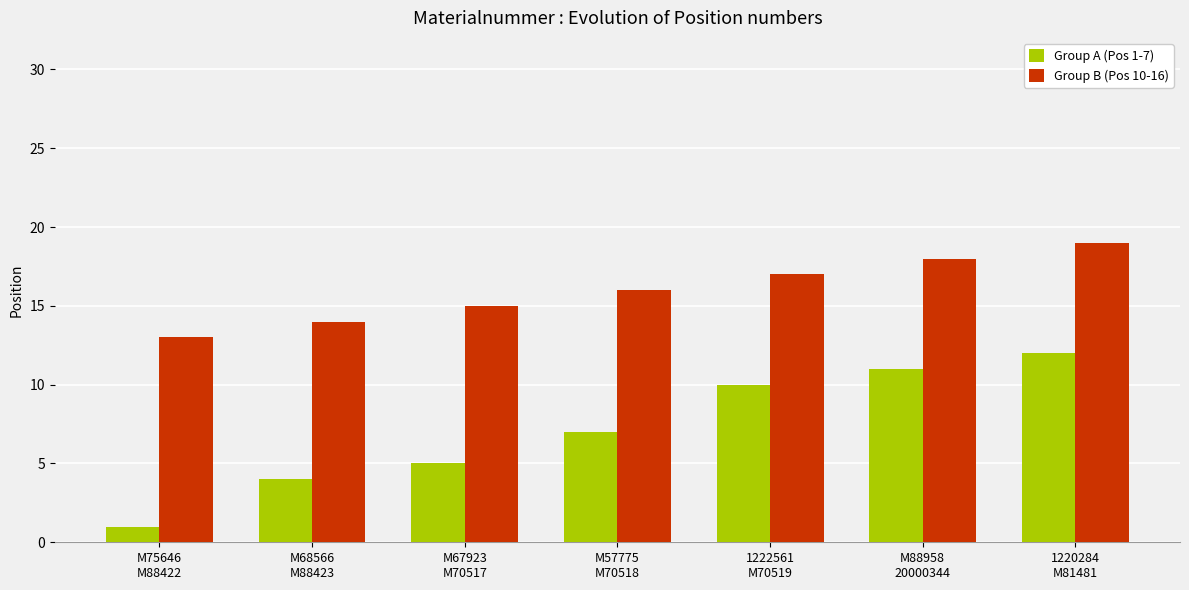

True or false: Group B (Pos 10-16) has a value of 18 at M88958
20000344.

True